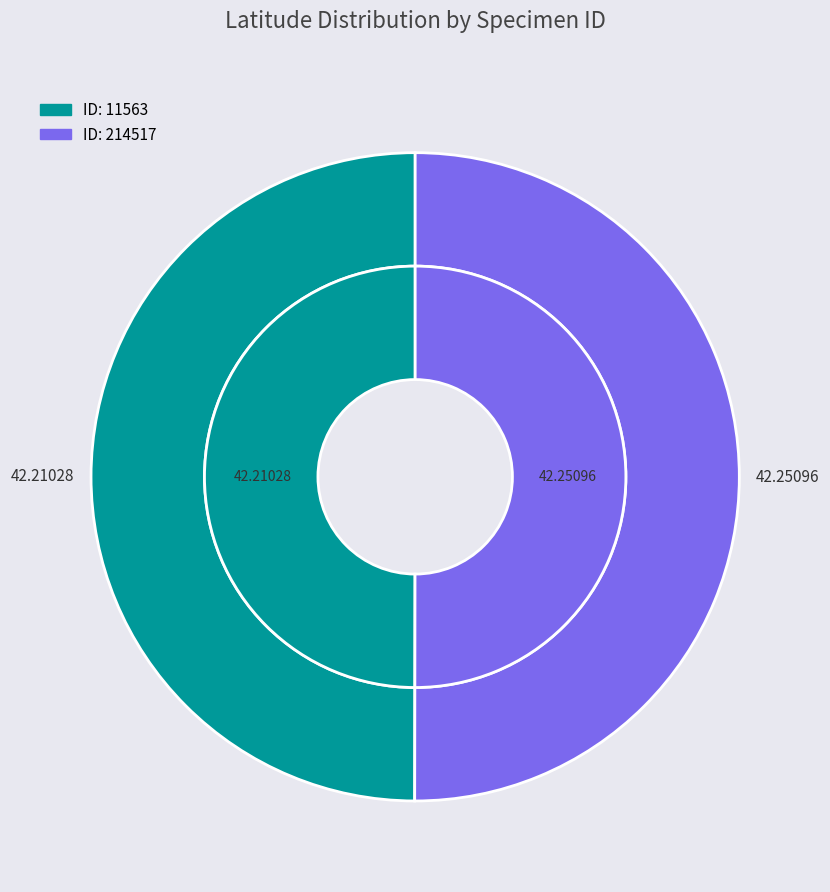

How many segments does this pie chart have?

2